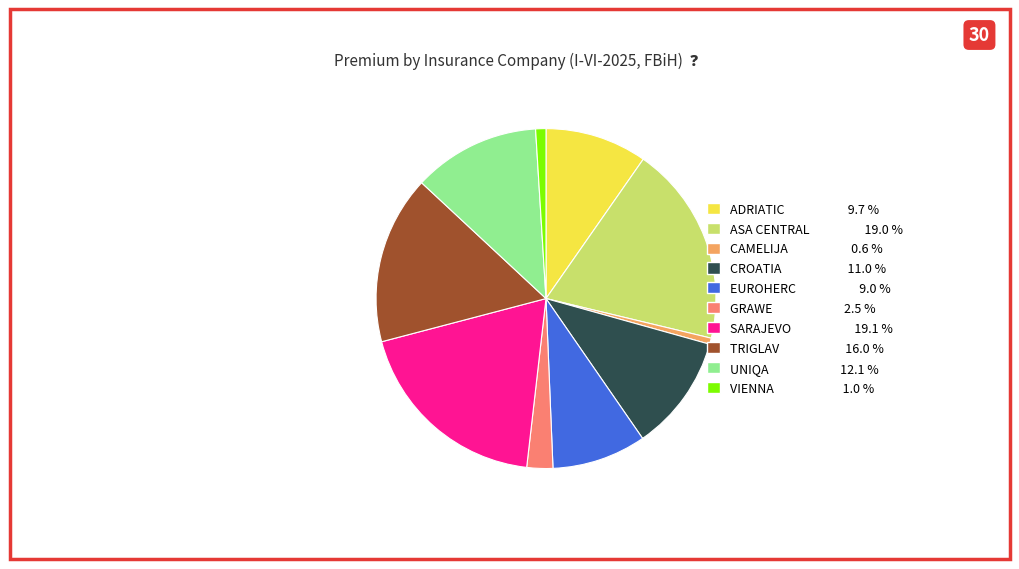

How many slices are in this pie chart?

10